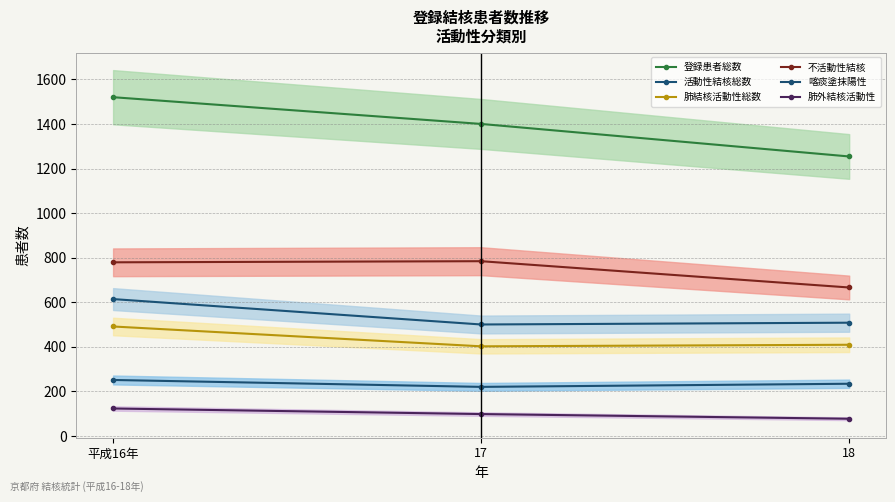

Rank the categories by 登録患者総数 value from highest to lowest.

平成16年, 17, 18